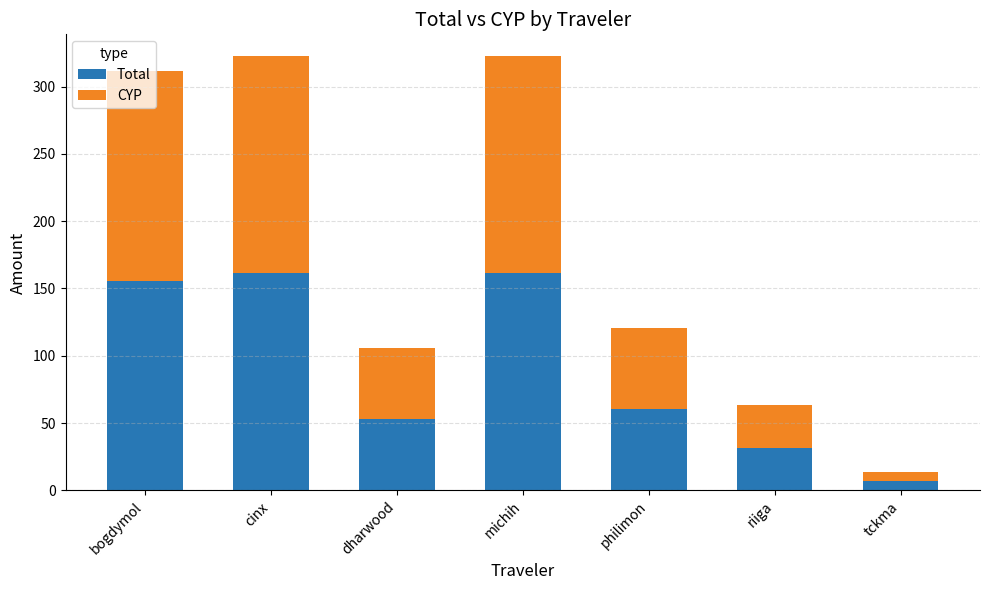

What is the sum of all Total values?

630.0